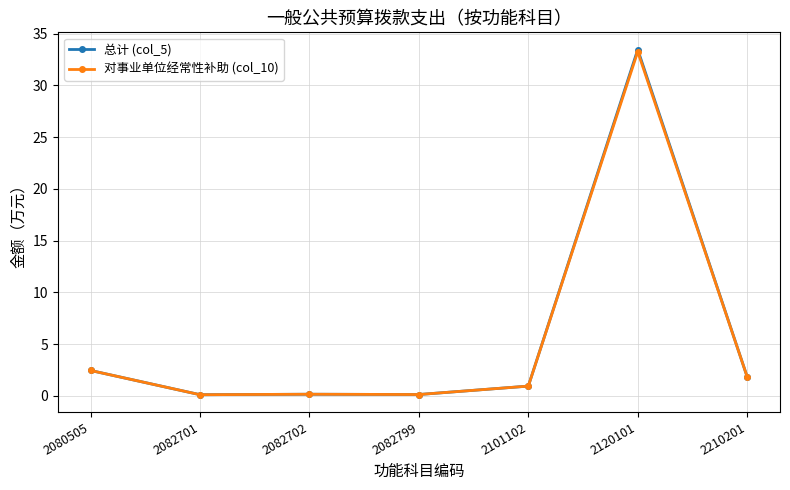

Which series has the largest range (max minus min)?

总计 (col_5)